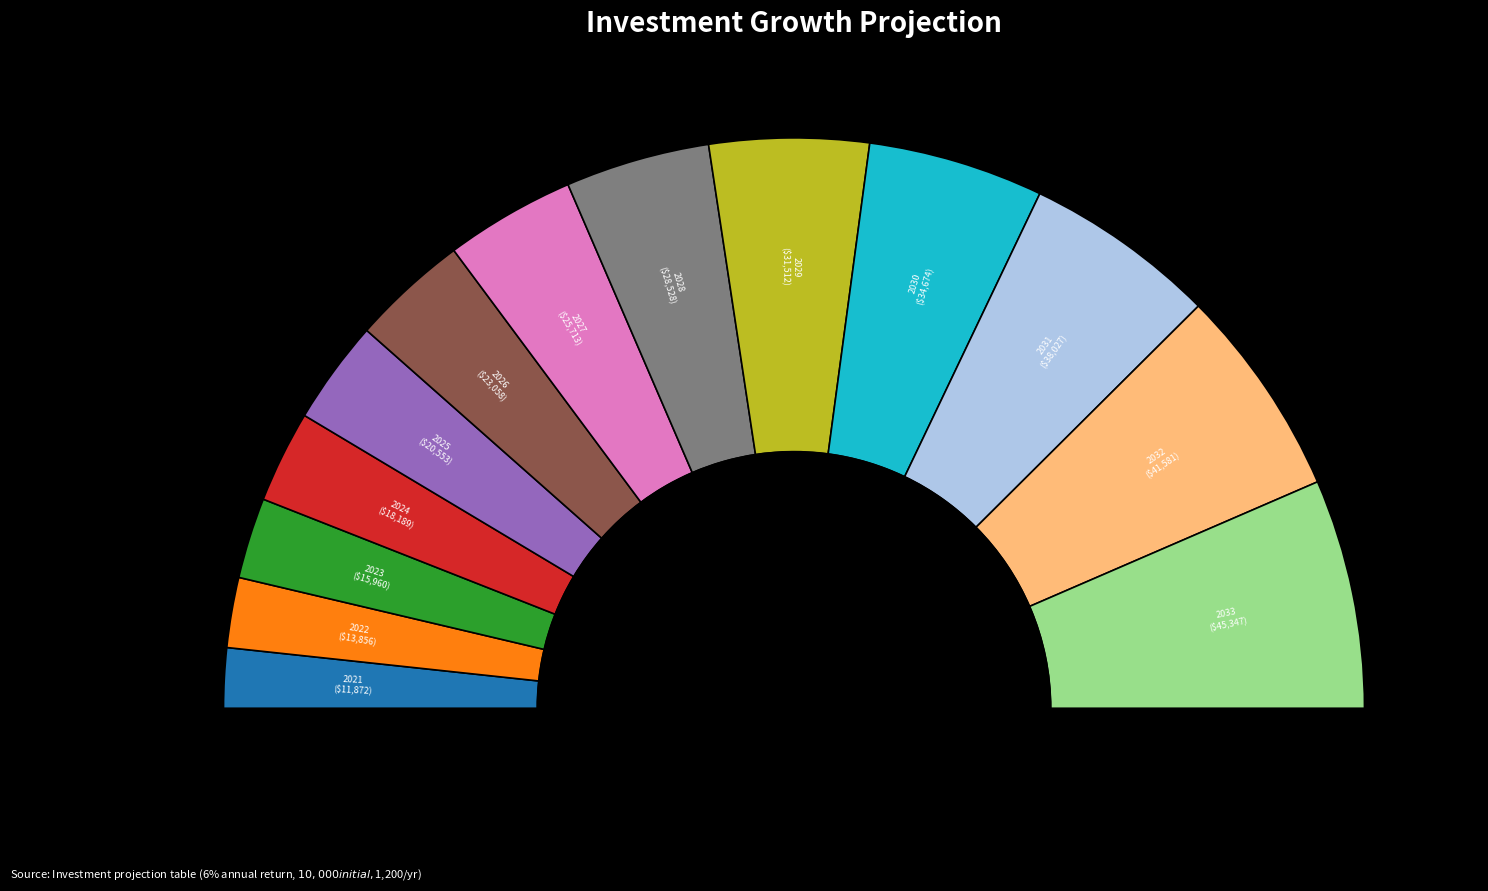

The 2024 slice represents 15% of the pie. True or false?

False